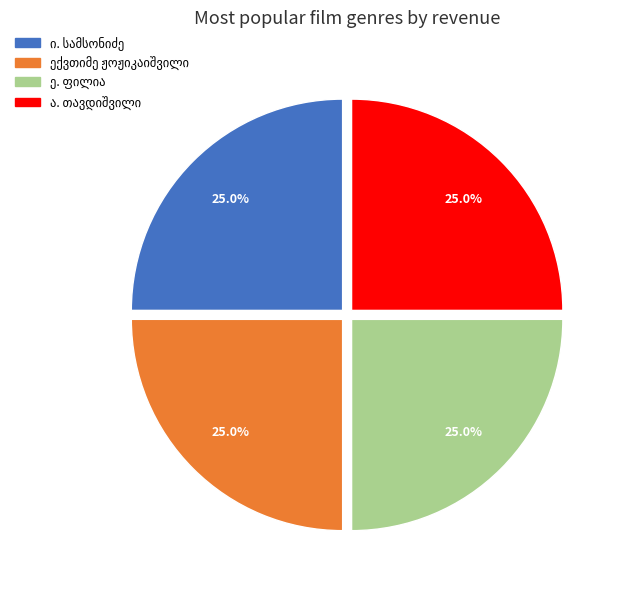

Is there any slice that represents more than half of the pie?

No